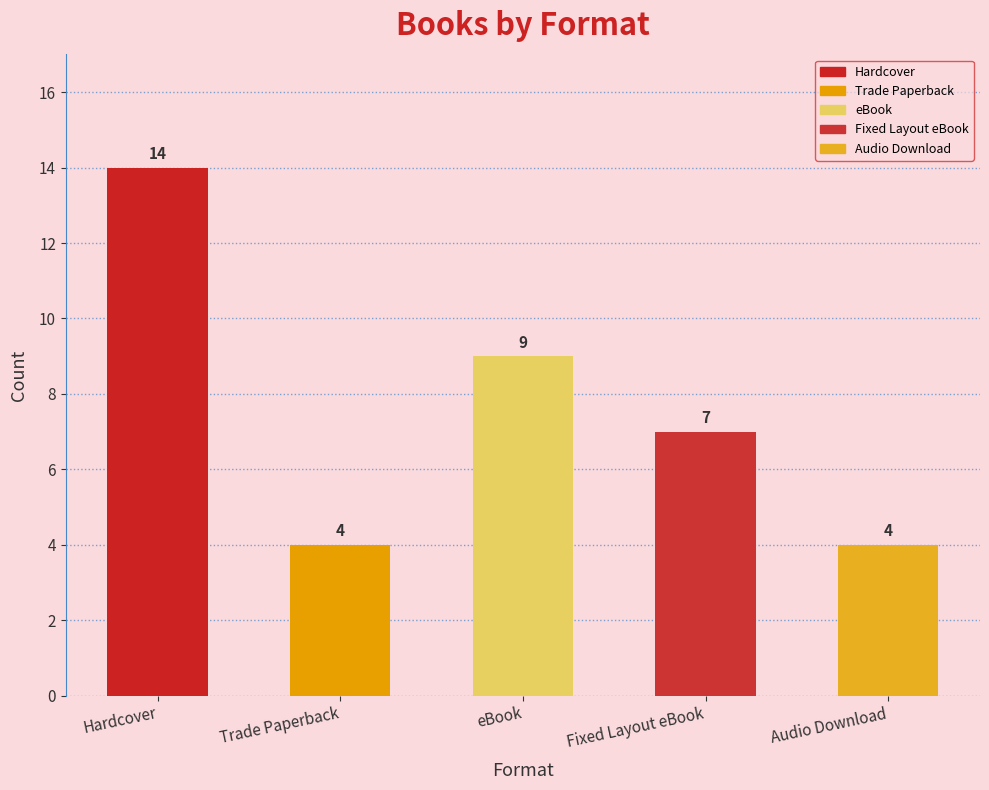

What is the label of the 2nd bar from the left?

Trade Paperback